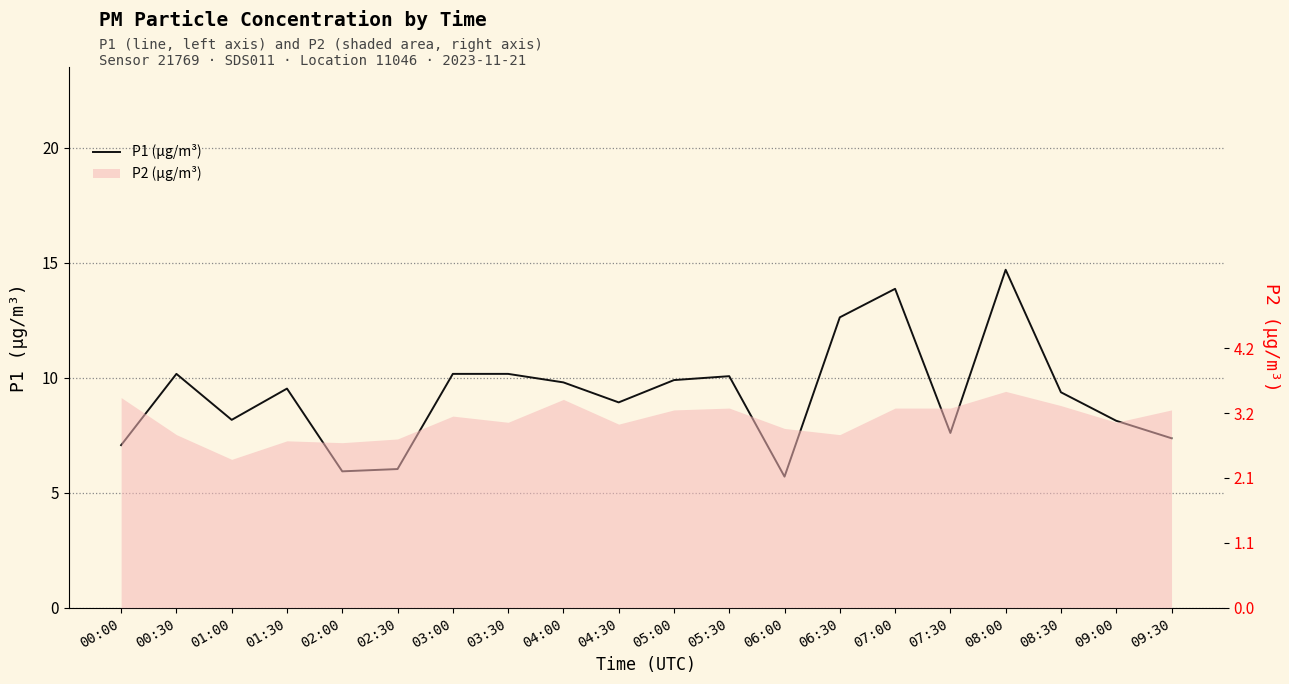

What is the smallest value displayed?

5.7